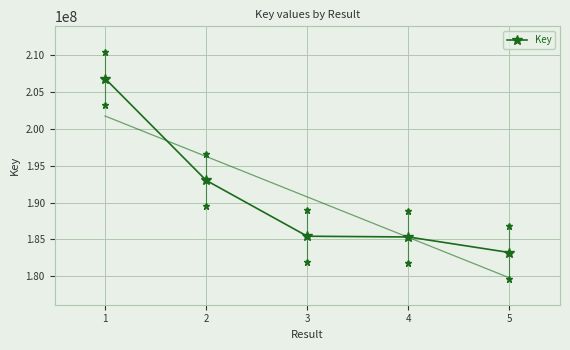

List the labels in order of value, largest first.

1, 2, 3, 4, 5